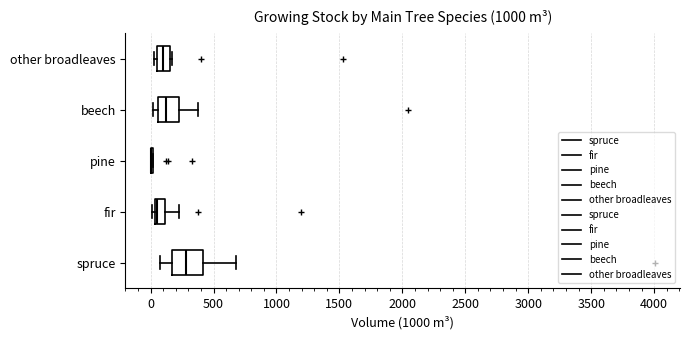

Reading bottom to top, transcribe this box plot: for each box, give where its median line is, the range the box spans, and where its two whiskers end, as read against the x-axis. The values are not printed on the chart, so give them approximately, as read against the axis.

spruce: median 300, box 150 to 400, whiskers 50 to 700
fir: median 50 (just right of the box's left edge), box 50 to 100, whiskers 0 to 250
pine: box collapsed to a line at 0, whiskers 0 to 0
beech: median 100, box 50 to 200, whiskers 0 to 400
other broadleaves: median 100, box 50 to 150, whiskers 50 (just left of the box's left edge) to 150 (just right of the box's right edge)